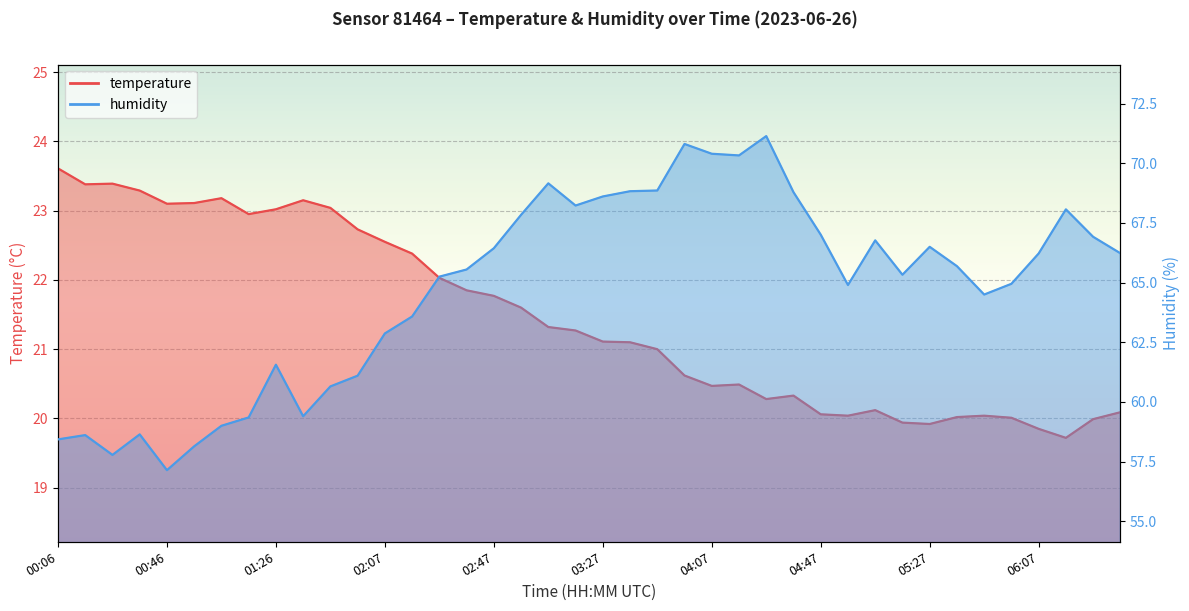

What is the difference between the maximum and minimum values in the humidity series?

14.0